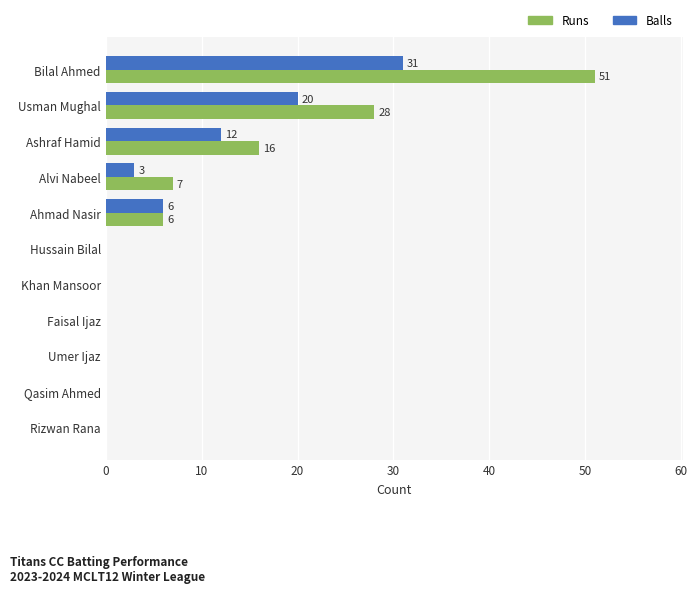

At which category is the sum across all series the highest?

Bilal Ahmed